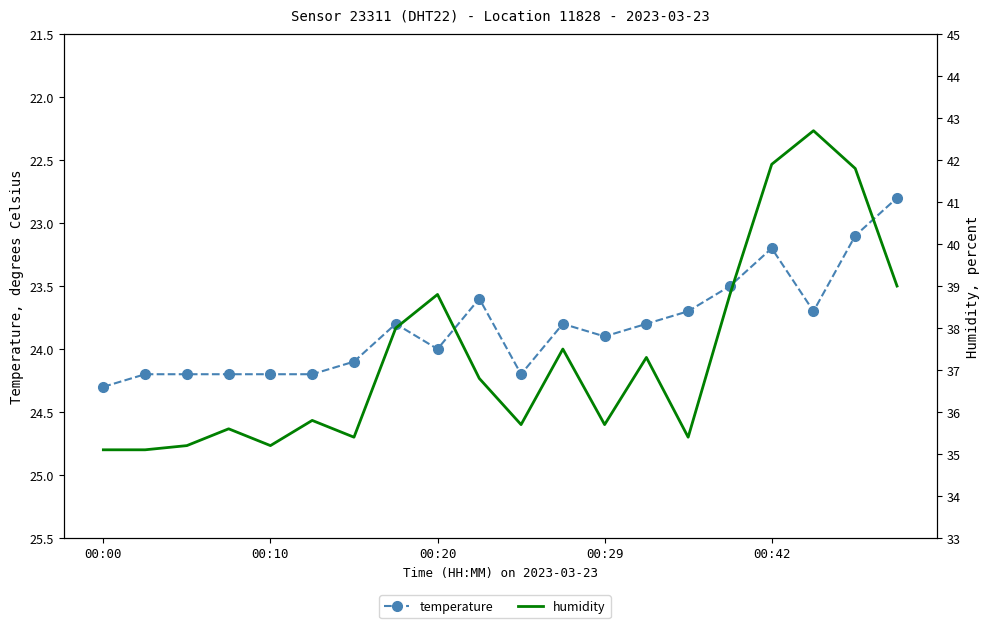

Is the value of humidity at 13 greater than the value of temperature at 00:29?

Yes